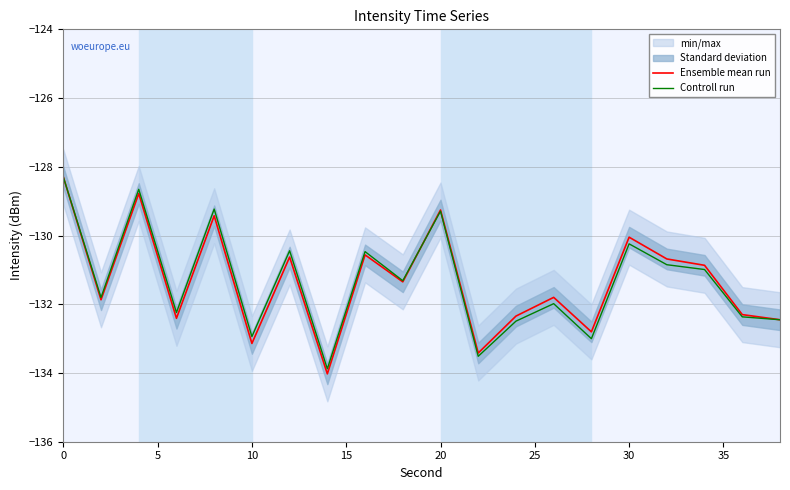

Does the chart have visible grid lines?

Yes